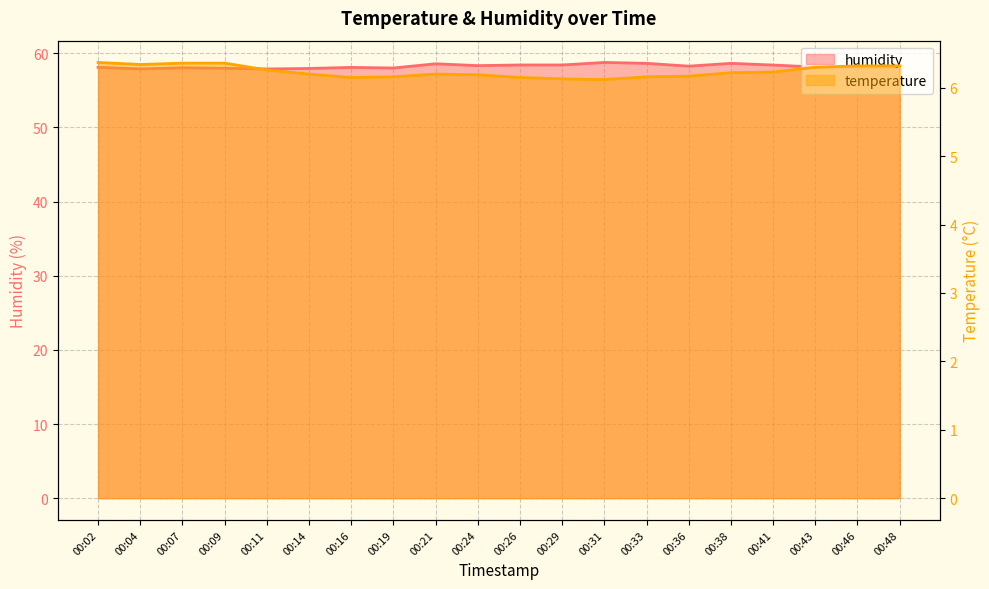

Which series has the widest spread of values?

humidity